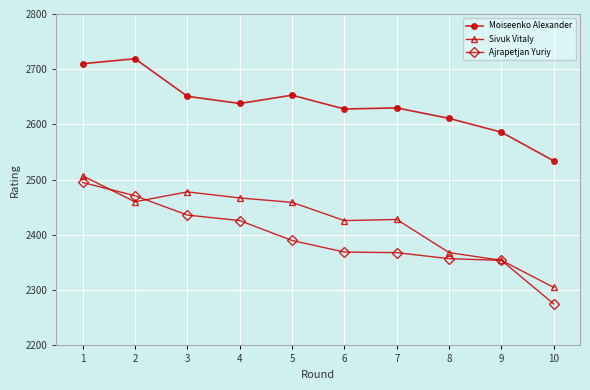

At which category does the chart reach its minimum across all series?

10